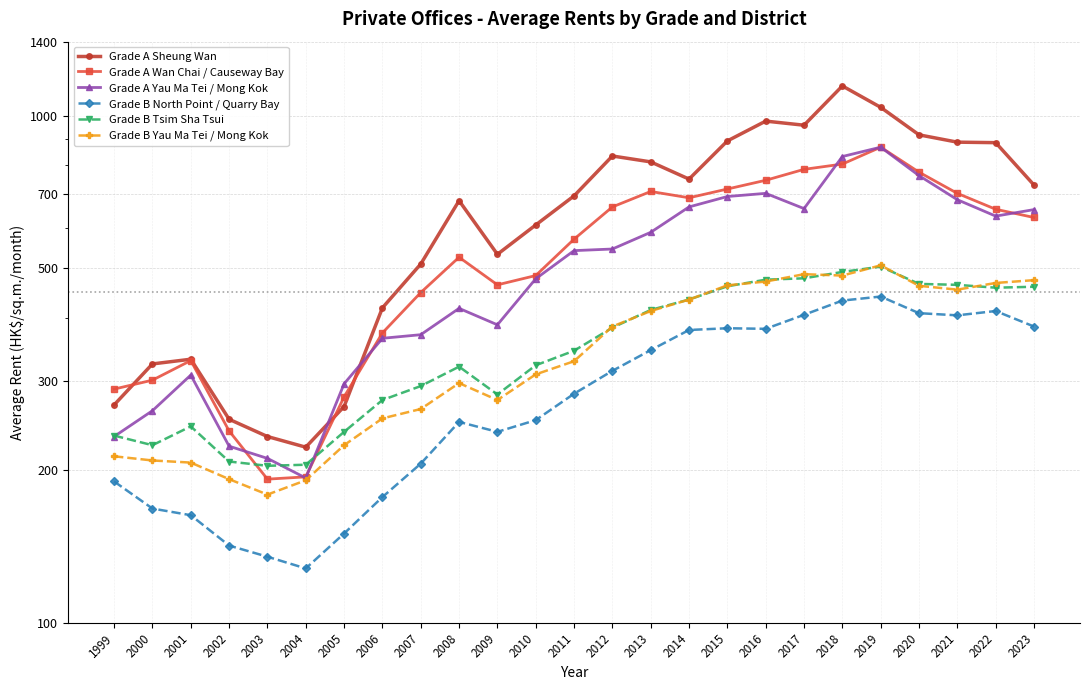

At which label does Grade B Tsim Sha Tsui first exceed 344?

2012